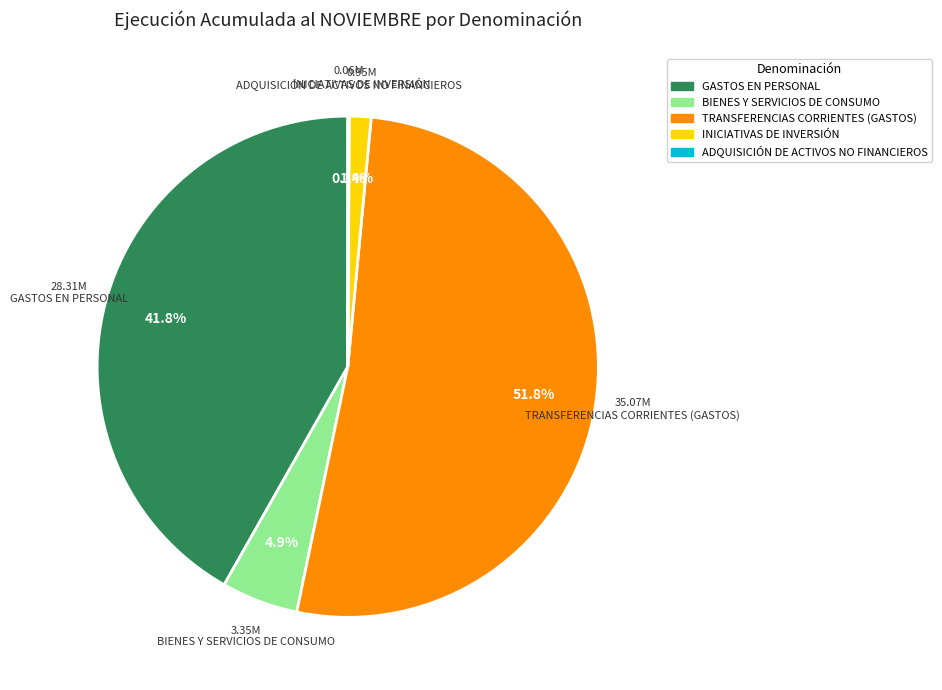

Is the sum of TRANSFERENCIAS CORRIENTES (GASTOS) and GASTOS EN PERSONAL greater than half?

Yes